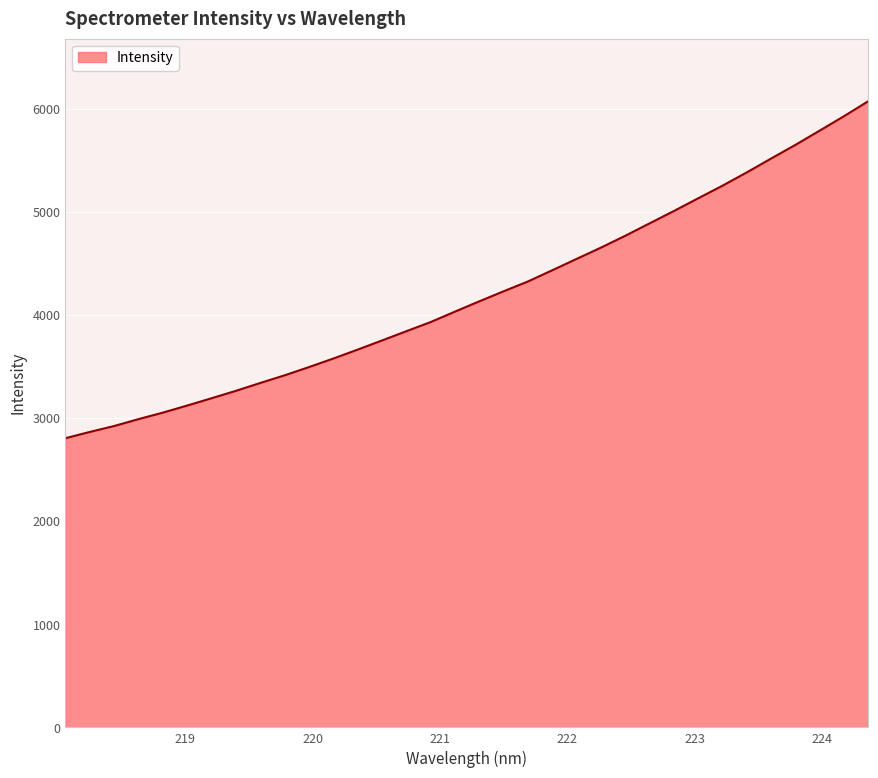

How many values exceed 4132?

17